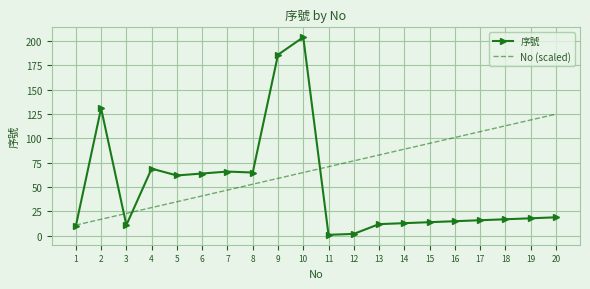

List the series in order of their overall mean, highest first.

No (scaled), 序號